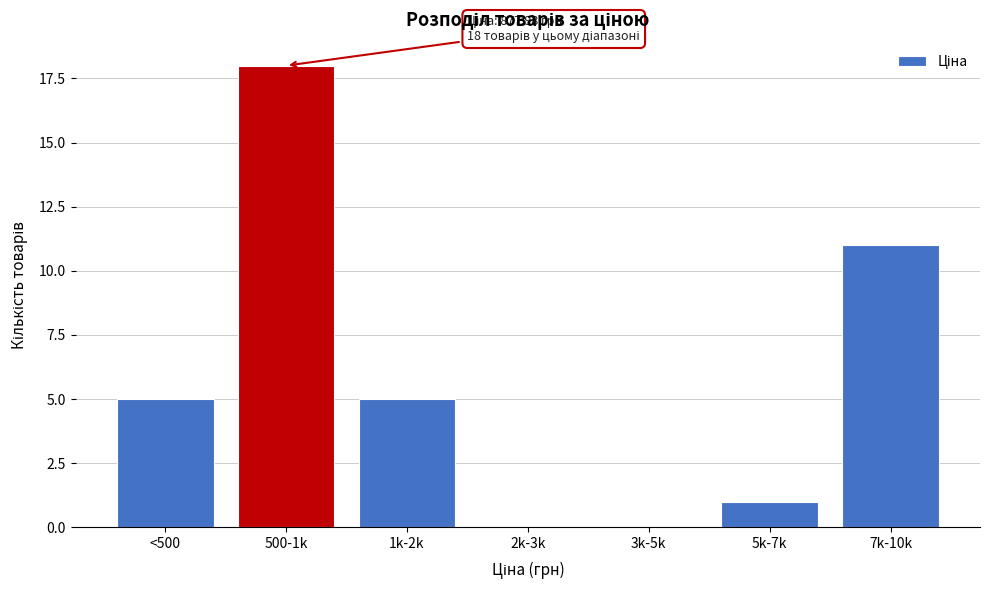

Reading left to right, what are all the values shown in this chart?

<500=5	500-1k=18	1k-2k=5	2k-3k=0	3k-5k=0	5k-7k=1	7k-10k=11